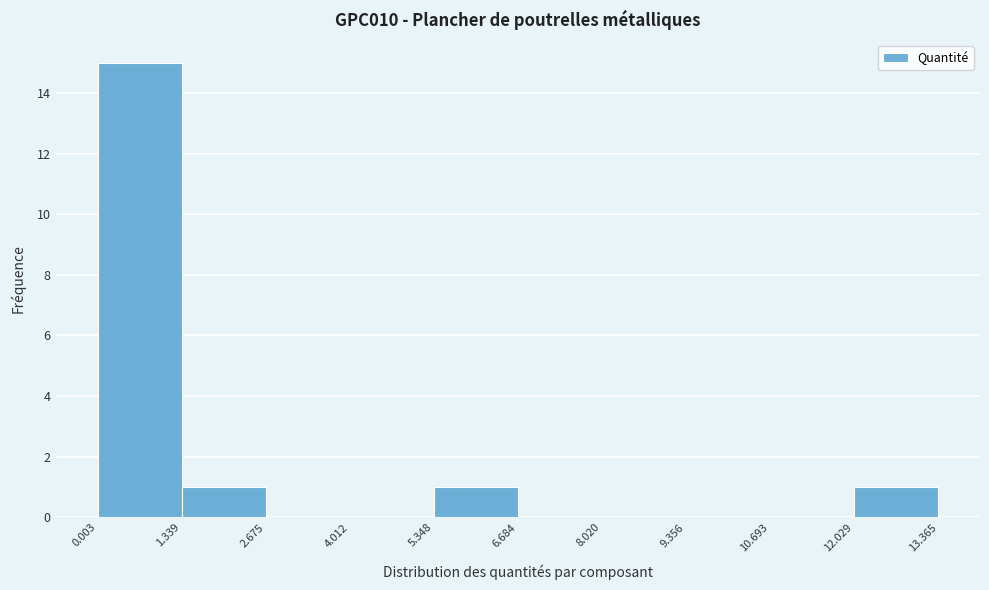

Which range on the x-axis has the tallest bar?

0.003 to 1.339